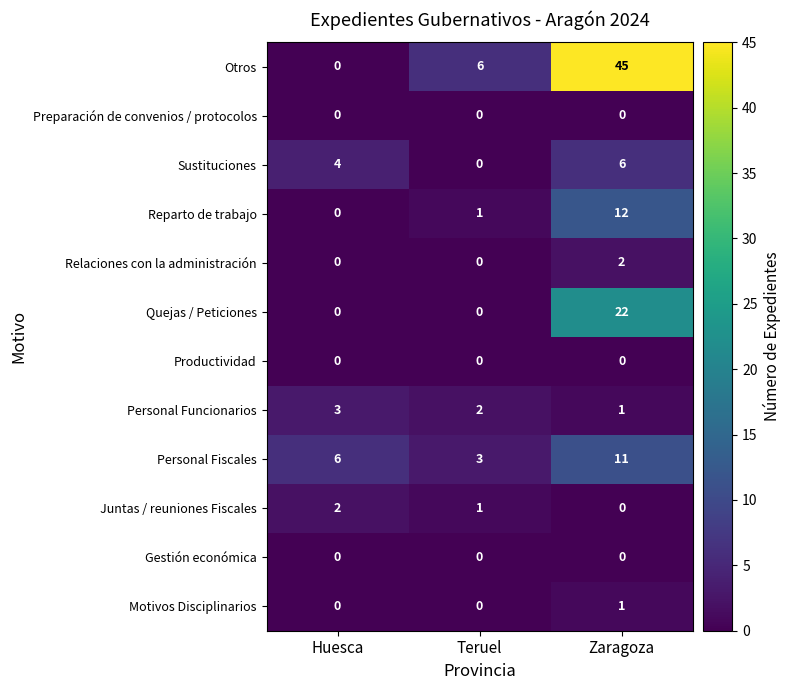

True or false: Preparación de convenios / protocolos has a value of 0 at Teruel.

True